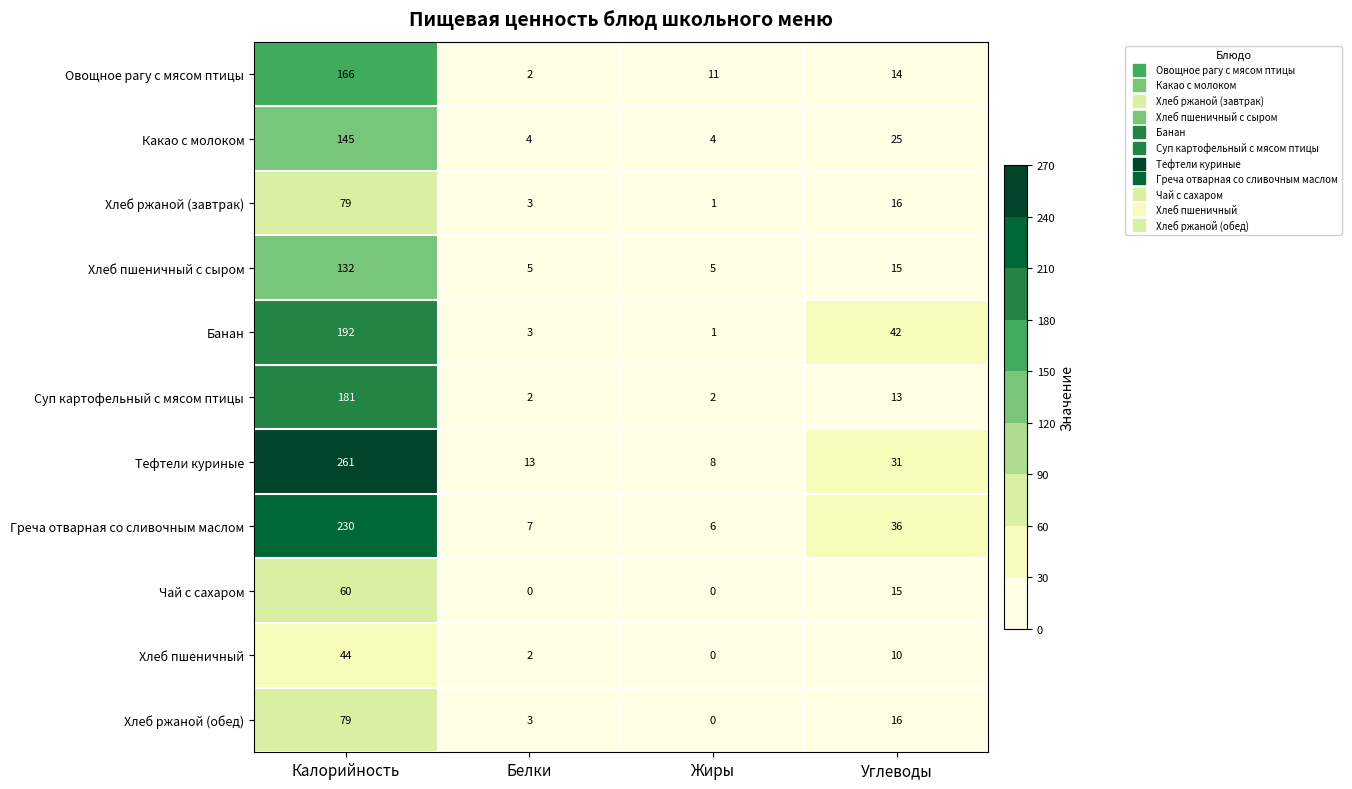

Is it true that Суп картофельный с мясом птицы equals 181 at Калорийность?

True